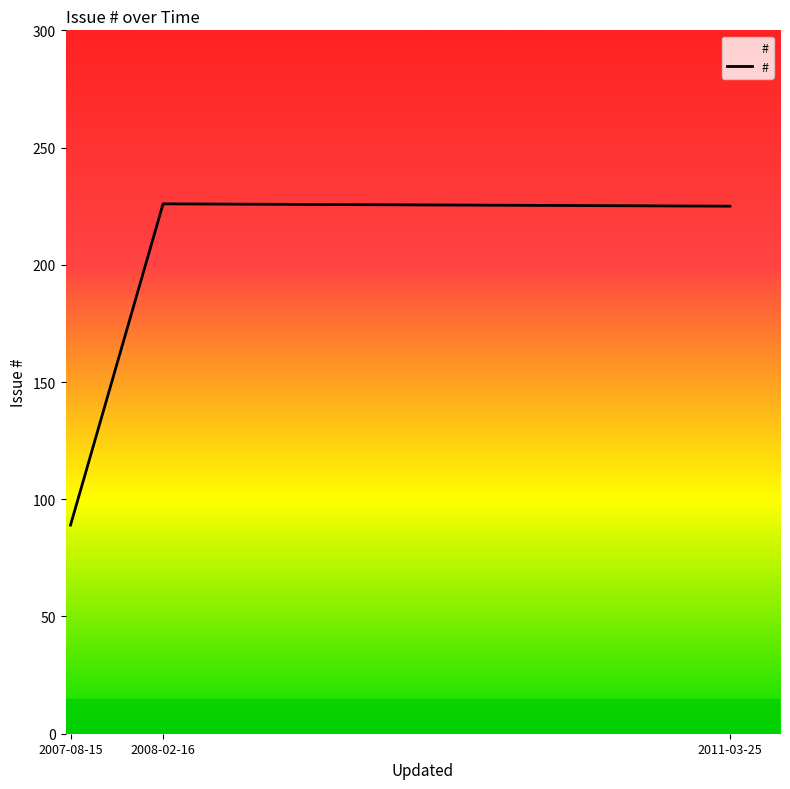

Between 2007-08-15 and 2008-02-16, which is larger?

2008-02-16